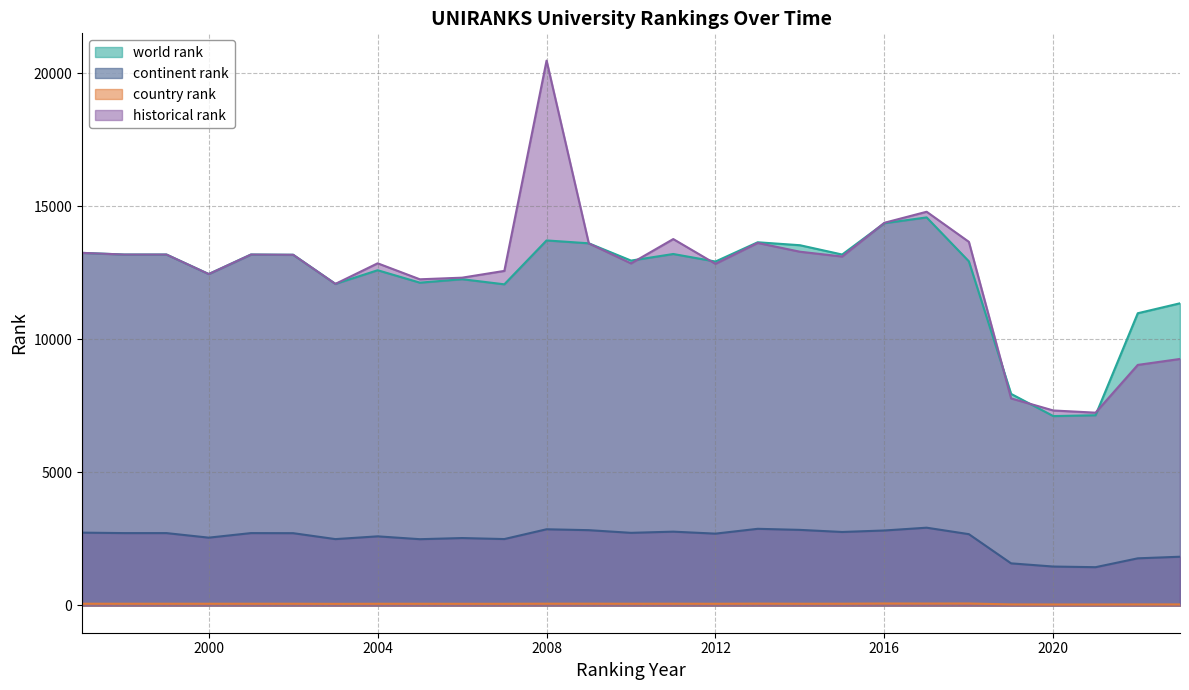

Which category has the highest value across all series?

2008